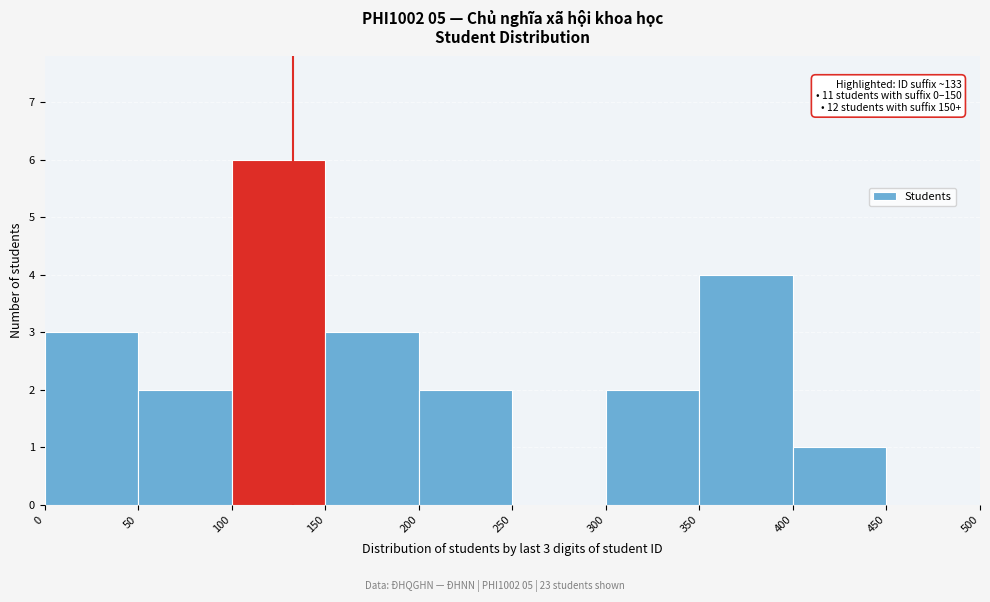

Which range on the x-axis has the tallest bar?

100 to 150